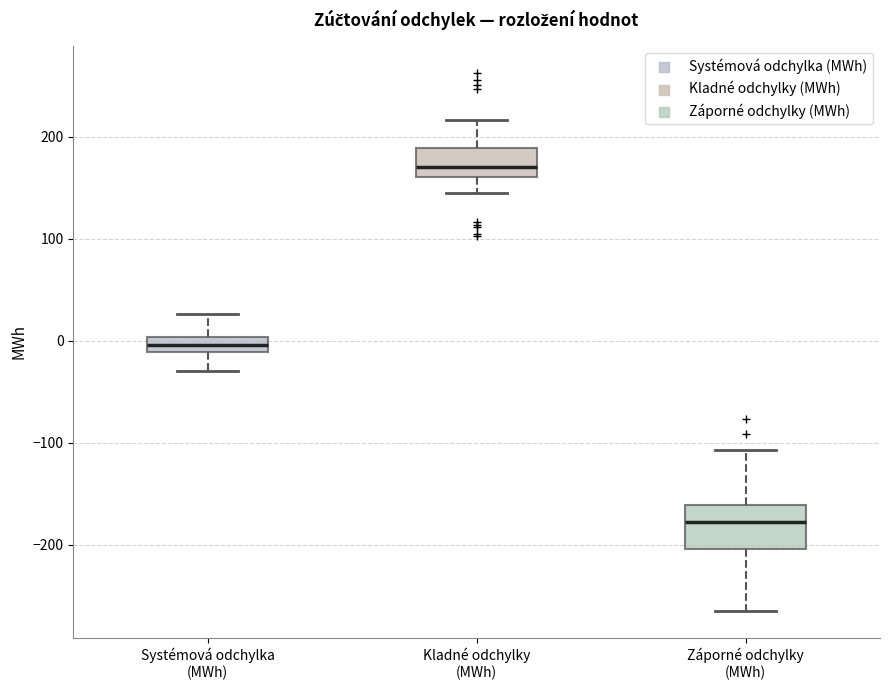

Reading left to right, read every box against the y-axis: the position of its median line, the range the box covers, and the ends of its whiskers. The values are not printed on the chart, so give them approximately, as read against the axis.

Systémová odchylka (MWh): median 0 (inside the box), box -10 to 0, whiskers -30 to 30
Kladné odchylky (MWh): median 170, box 160 to 190, whiskers 140 to 220
Záporné odchylky (MWh): median -180, box -200 to -160, whiskers -260 to -110